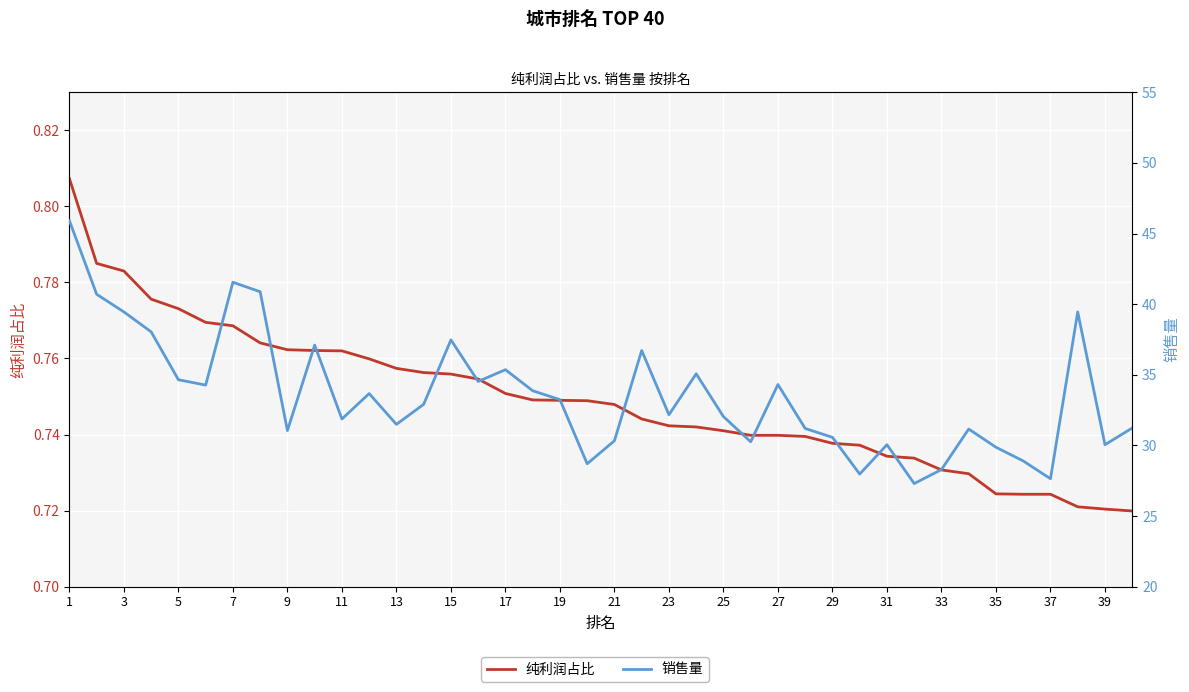

Where does the 销售量 series first go above 32?

1